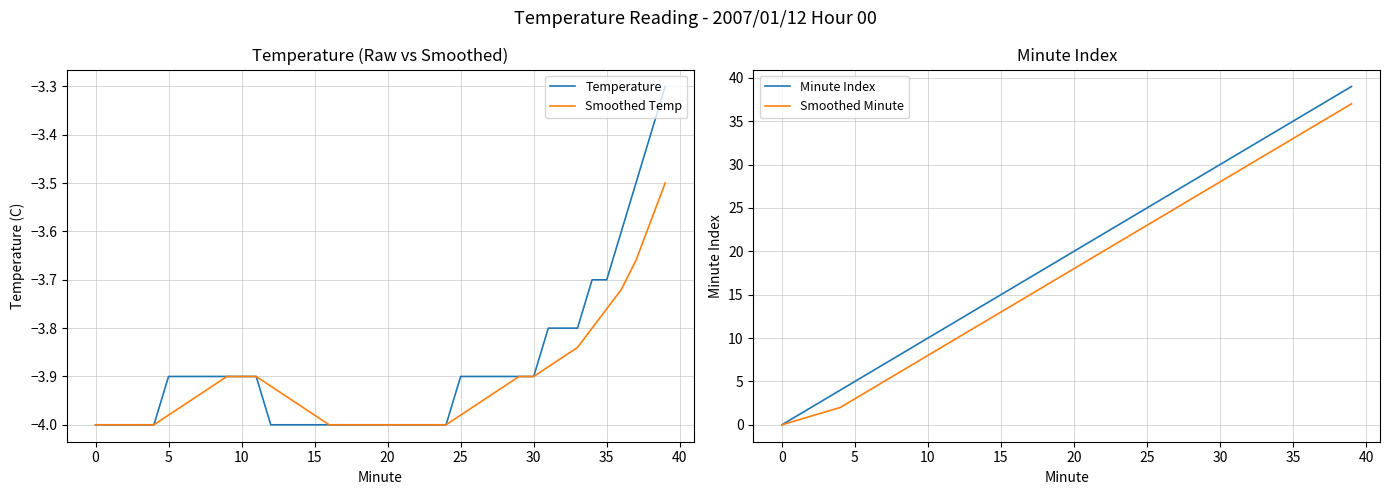

Rank the series by their maximum value, from lowest to highest.

Smoothed Temp, Temperature, Smoothed Minute, Minute Index